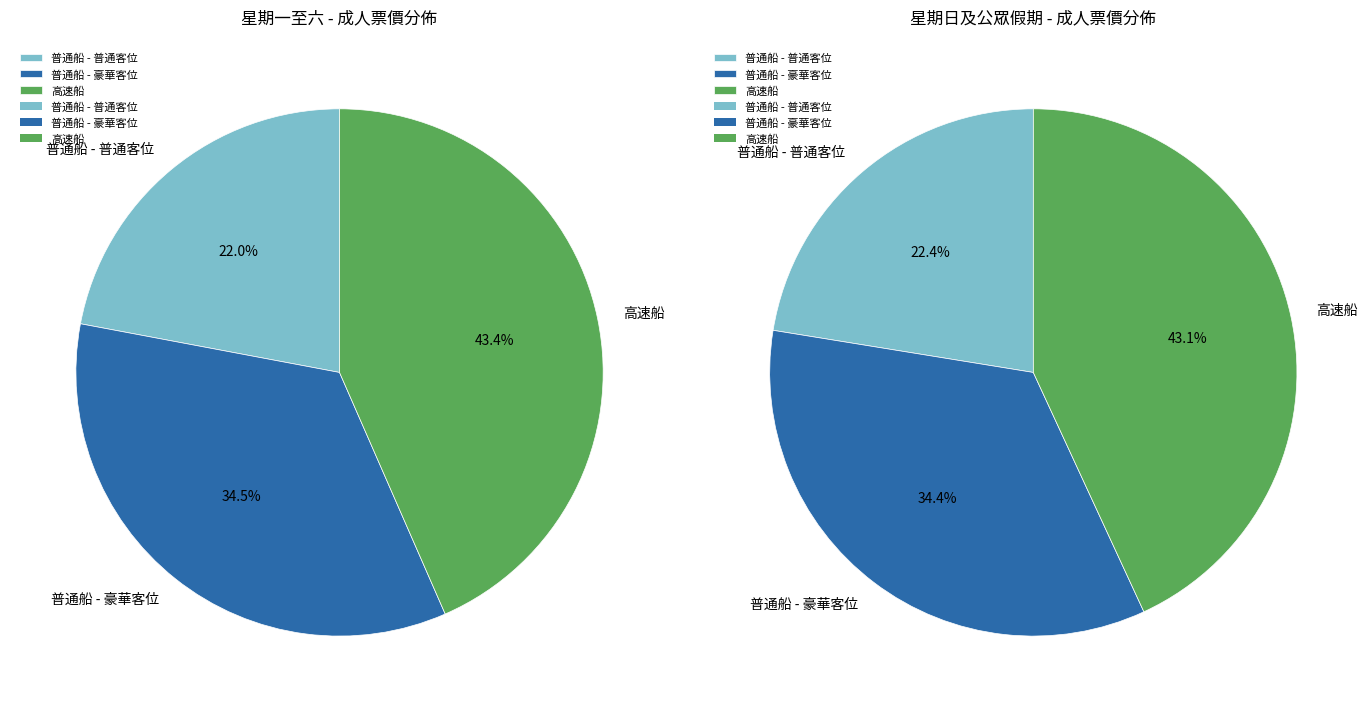

Does any single category account for the majority?

No